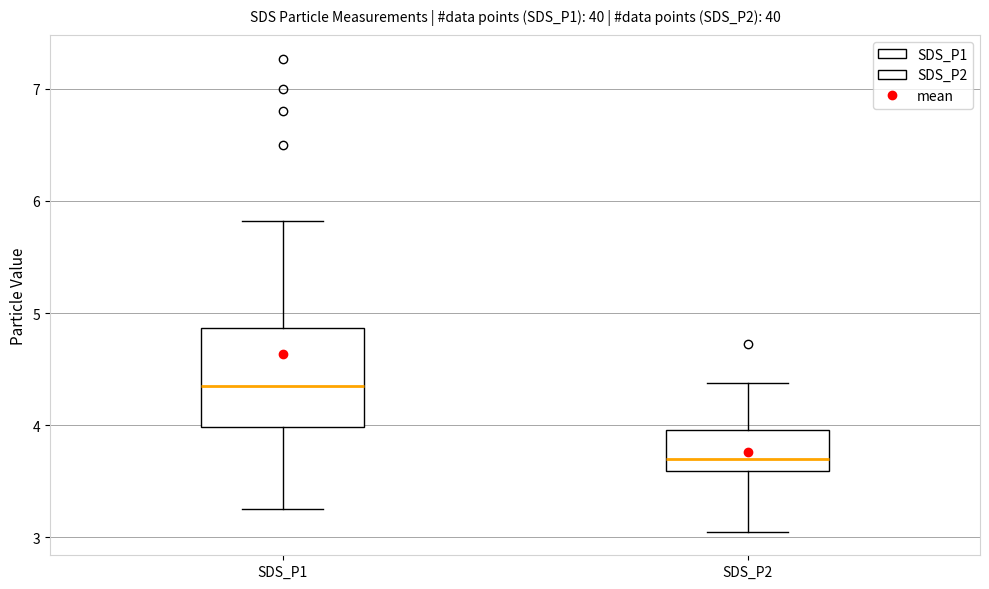

Where is the upper edge of the box for SDS_P1 on the y-axis? The values are not printed on the chart, so give them approximately, as read against the axis.

4.9